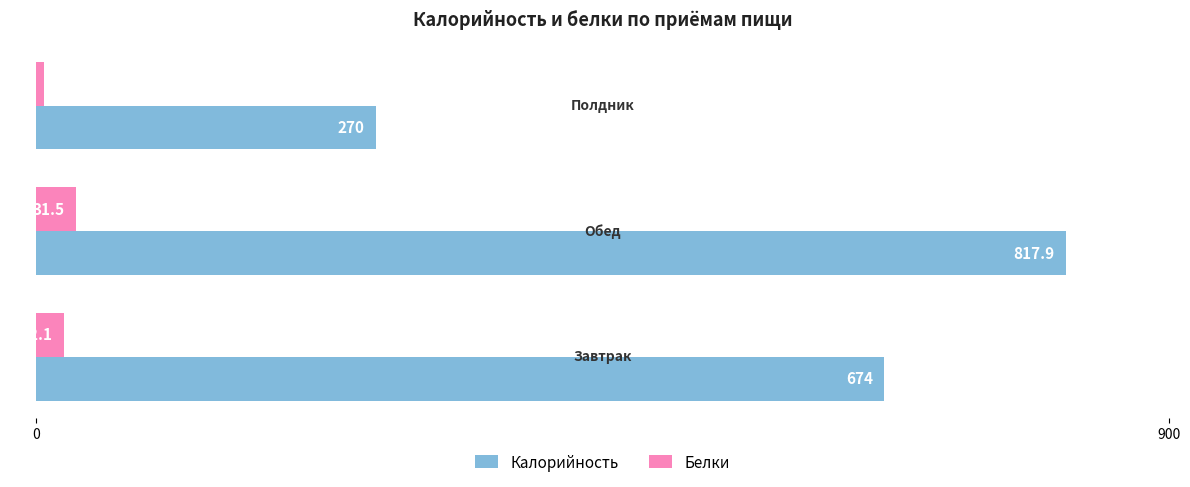

Which series has the widest spread of values?

Калорийность